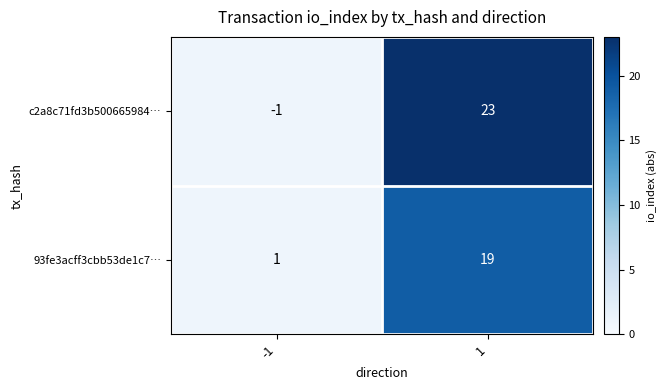

What is the difference between the highest and lowest values at 1?

4